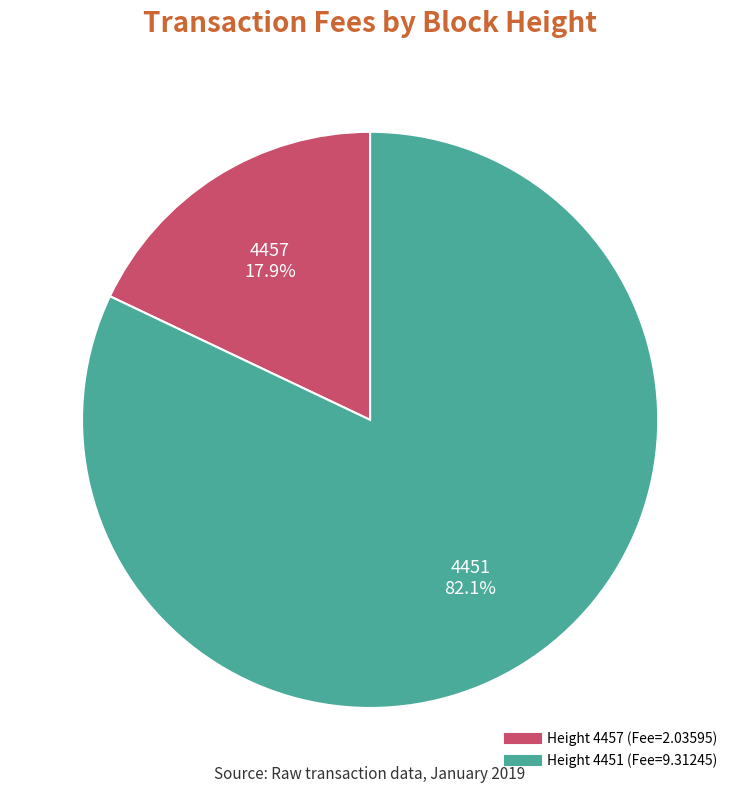

To the nearest percent, what is the average slice percentage?

50%